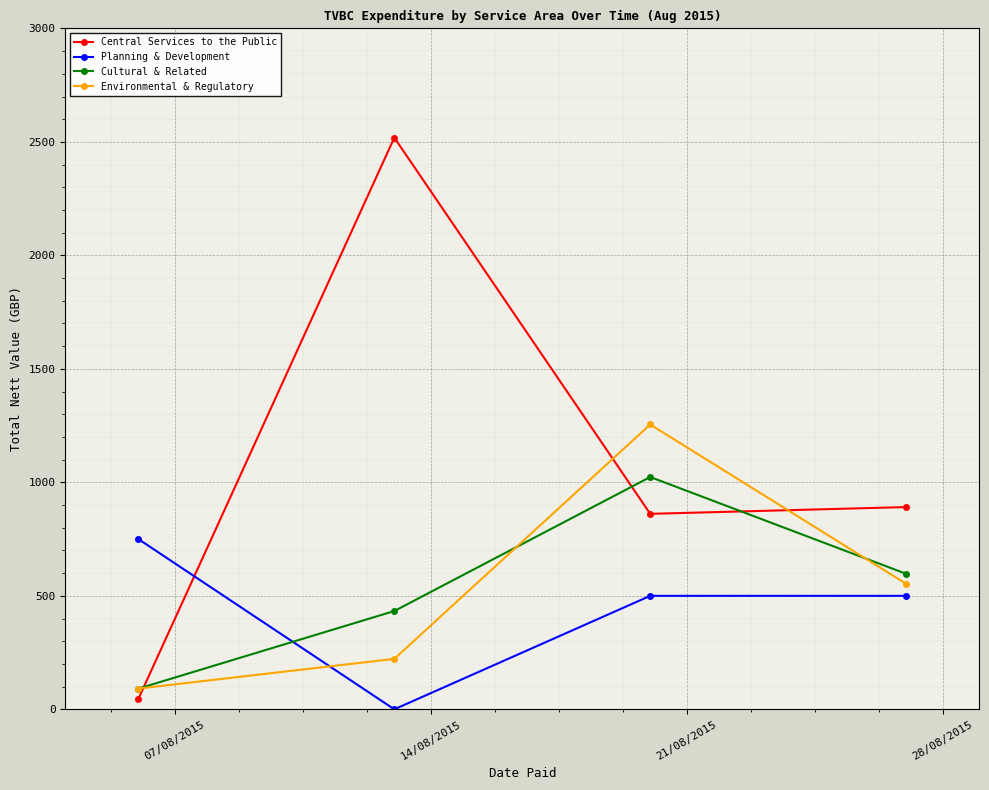

True or false: Environmental & Regulatory has more than 0 points higher than both neighbors.

True